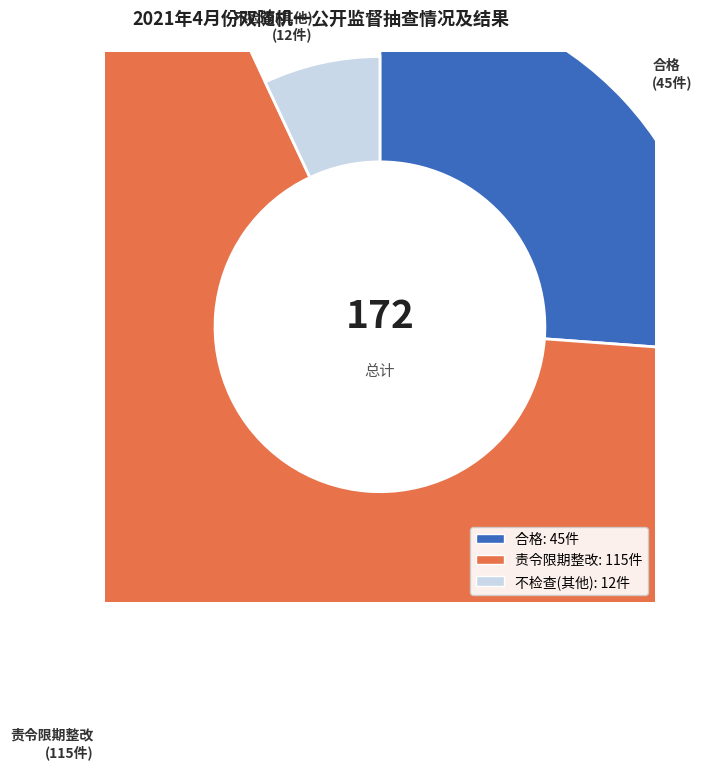

What is the smallest slice in the pie chart?

不检查(其他)